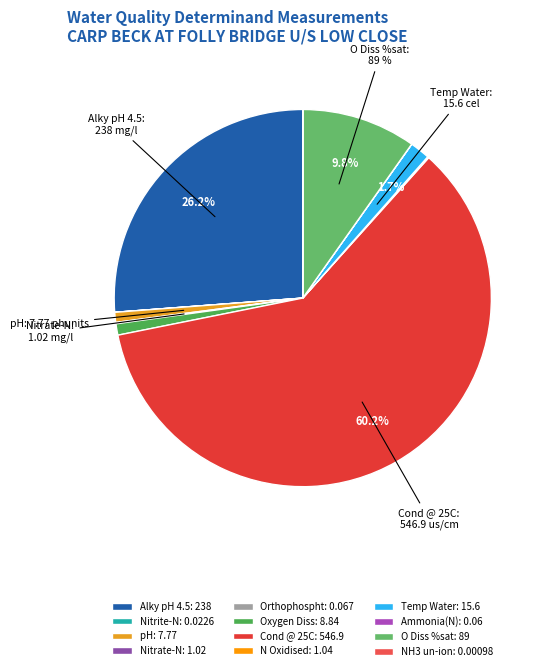

What percentage is NOT represented by N Oxidised?

99.9%